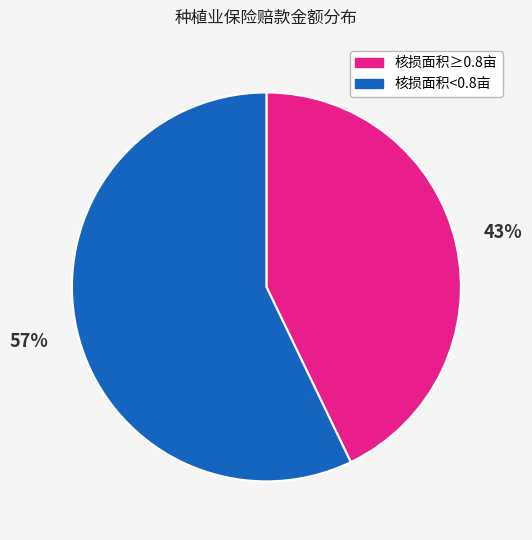

To the nearest percent, what is the average slice percentage?

50%